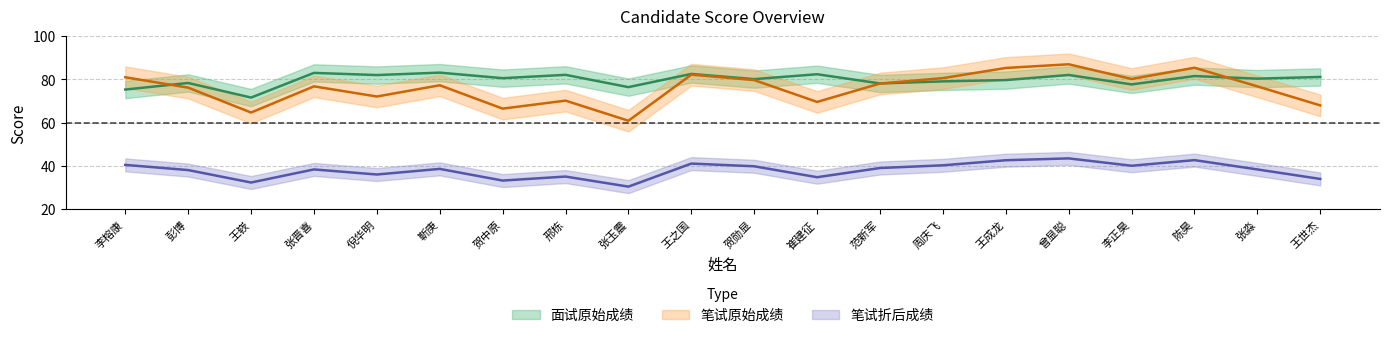

Is it true that 笔试原始成绩 equals 78.1 at 范新军?

True